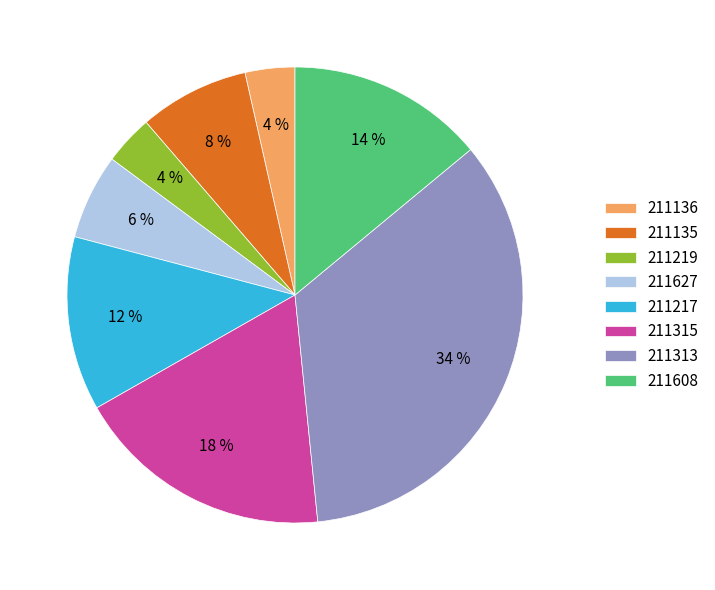

What is the ratio of the value at 211136 to the value at 211135?

0.5